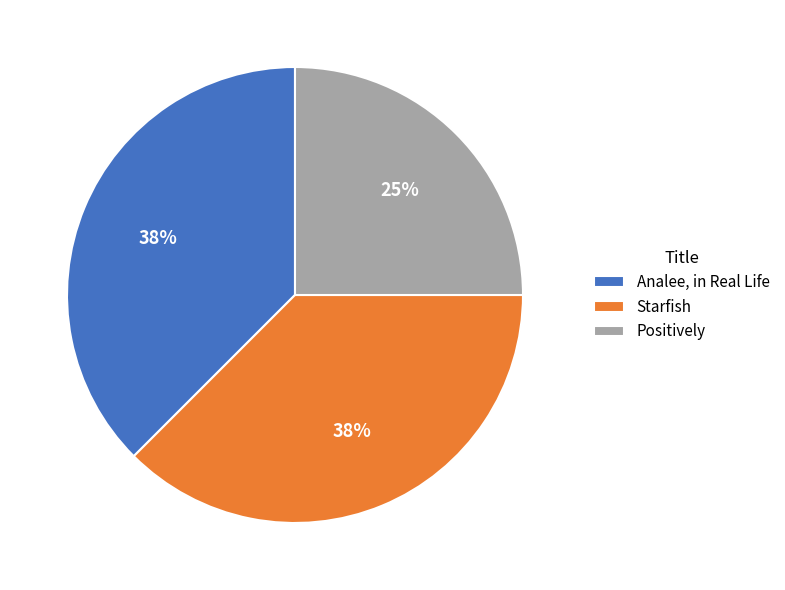

Count the number of slices in the pie.

3